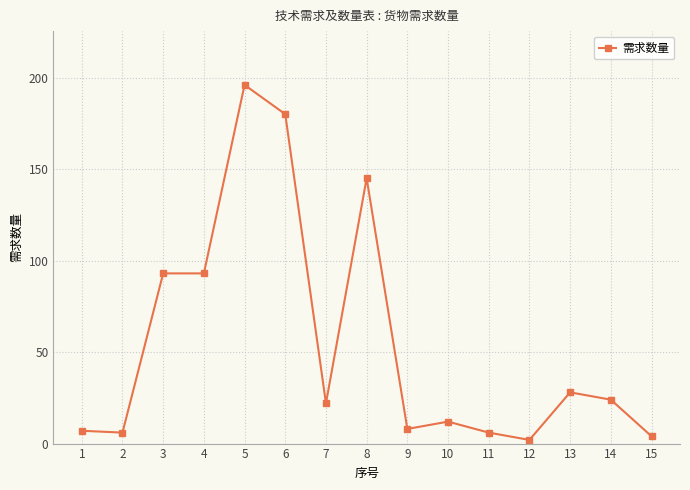

At which category does the chart reach its peak across all series?

5